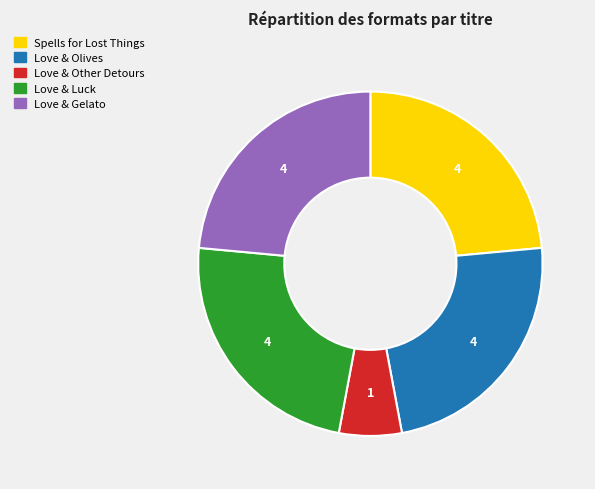

What is the smallest slice in the pie chart?

Love & Other Detours